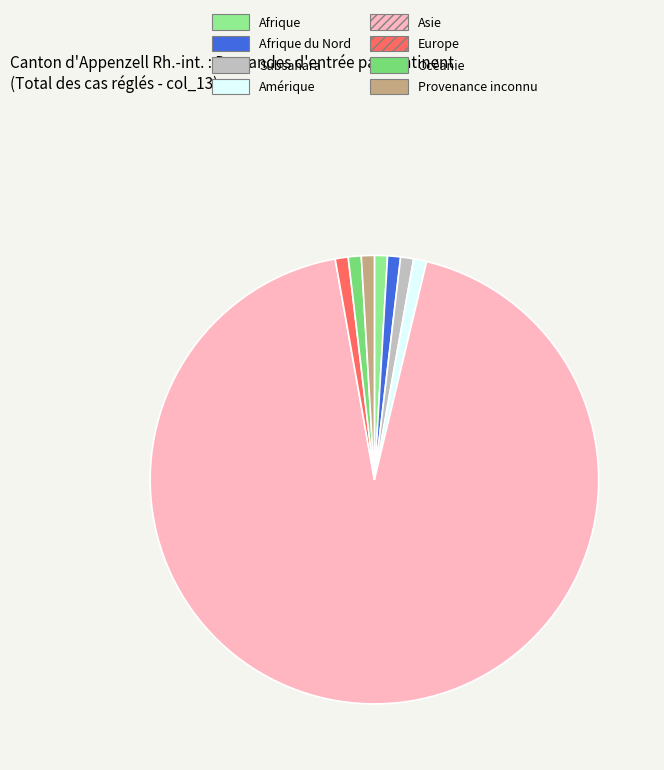

How many slices are in this pie chart?

8